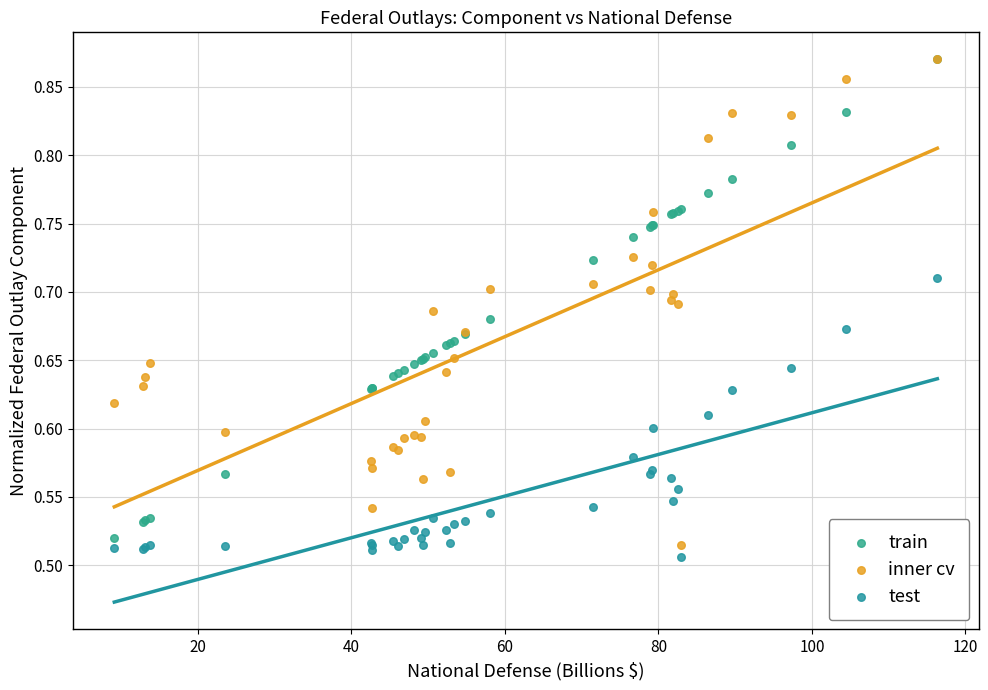

What are all the series names shown in the legend?

train, inner cv, test